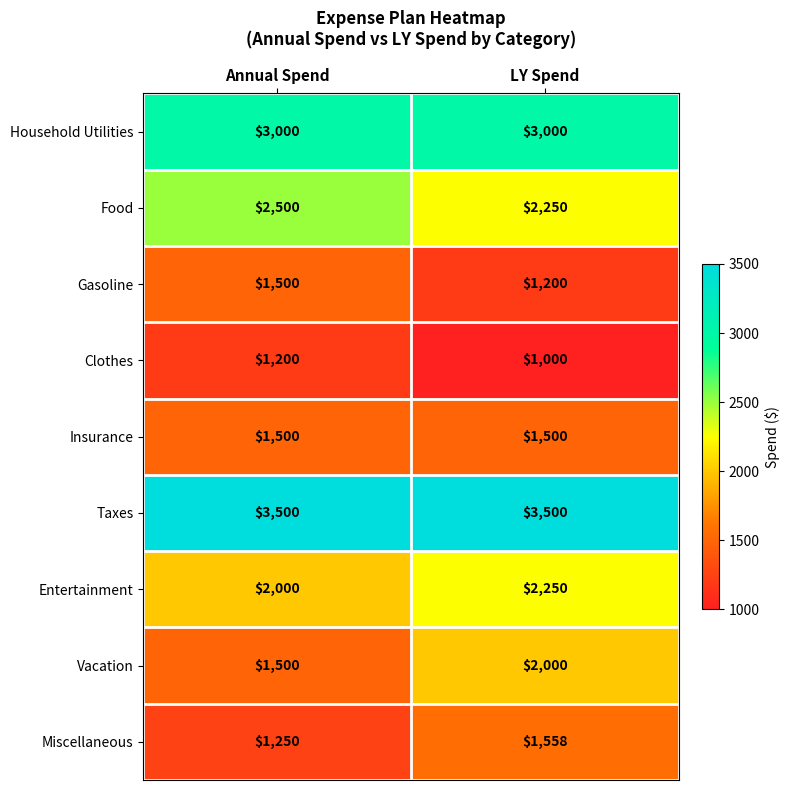

The value of Vacation at Annual Spend is 697. True or false?

False